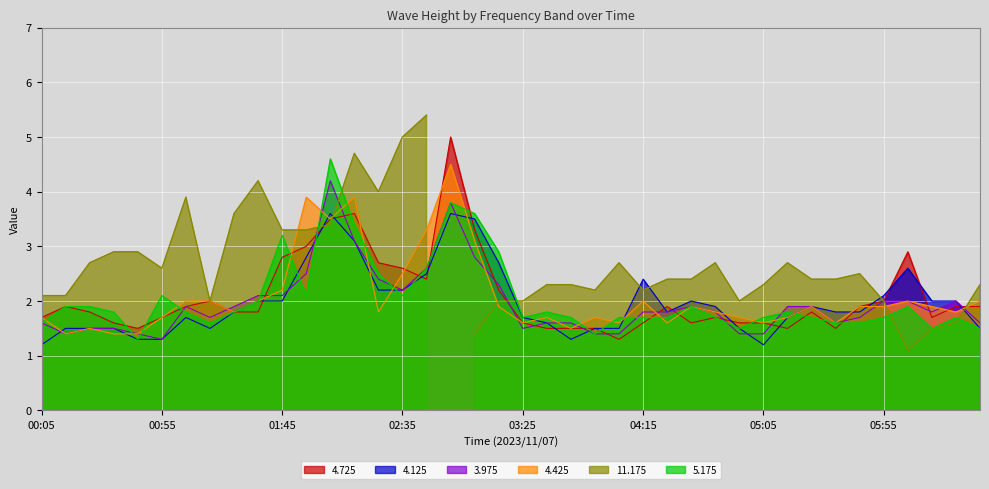

True or false: 3.975 has a value of 1.6 at 06:35.

True